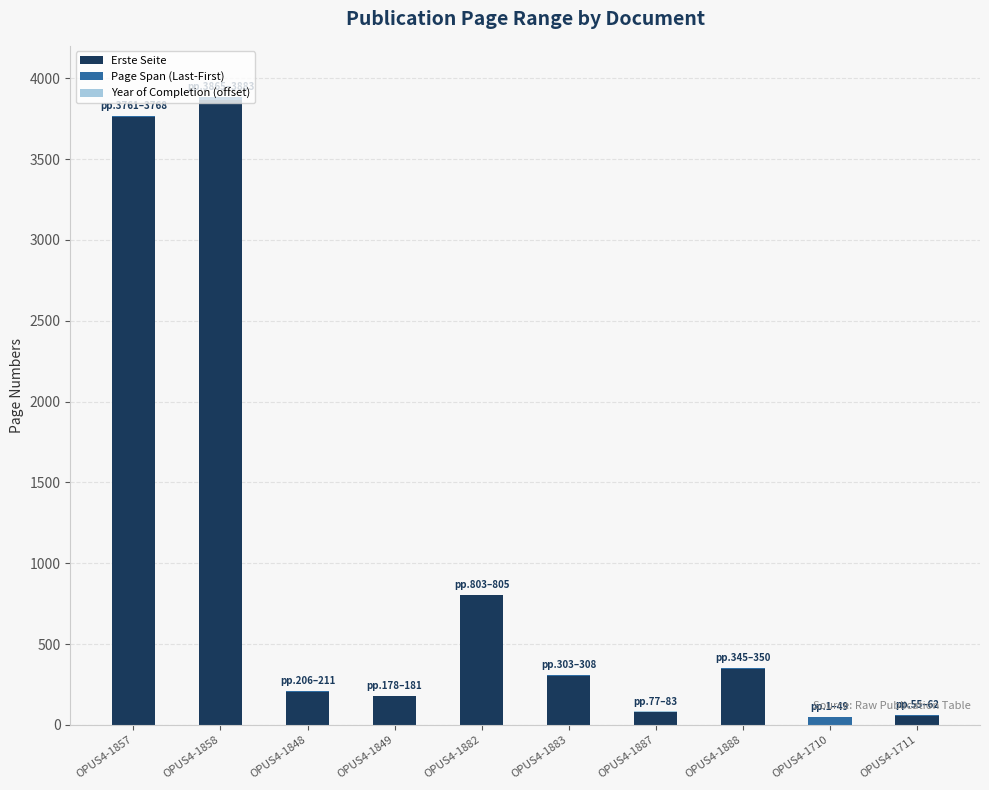

What is the sum of all Erste Seite values?

9594